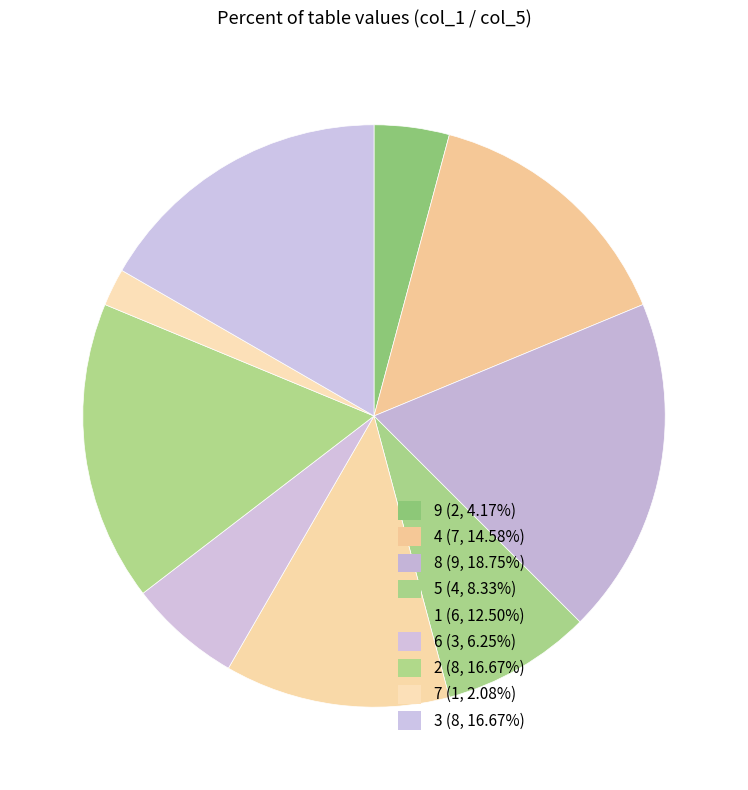

How many slices are in this pie chart?

9